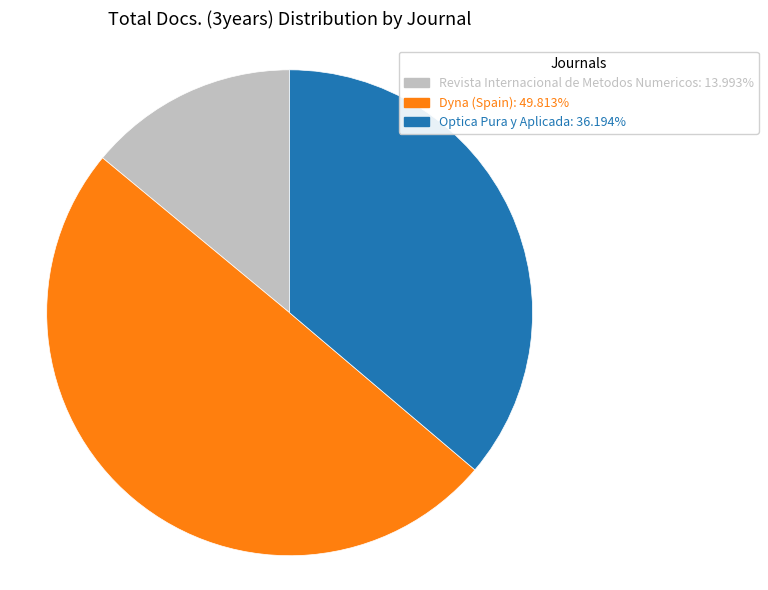

What is the smallest slice in the pie chart?

Revista Internacional de Metodos Numericos